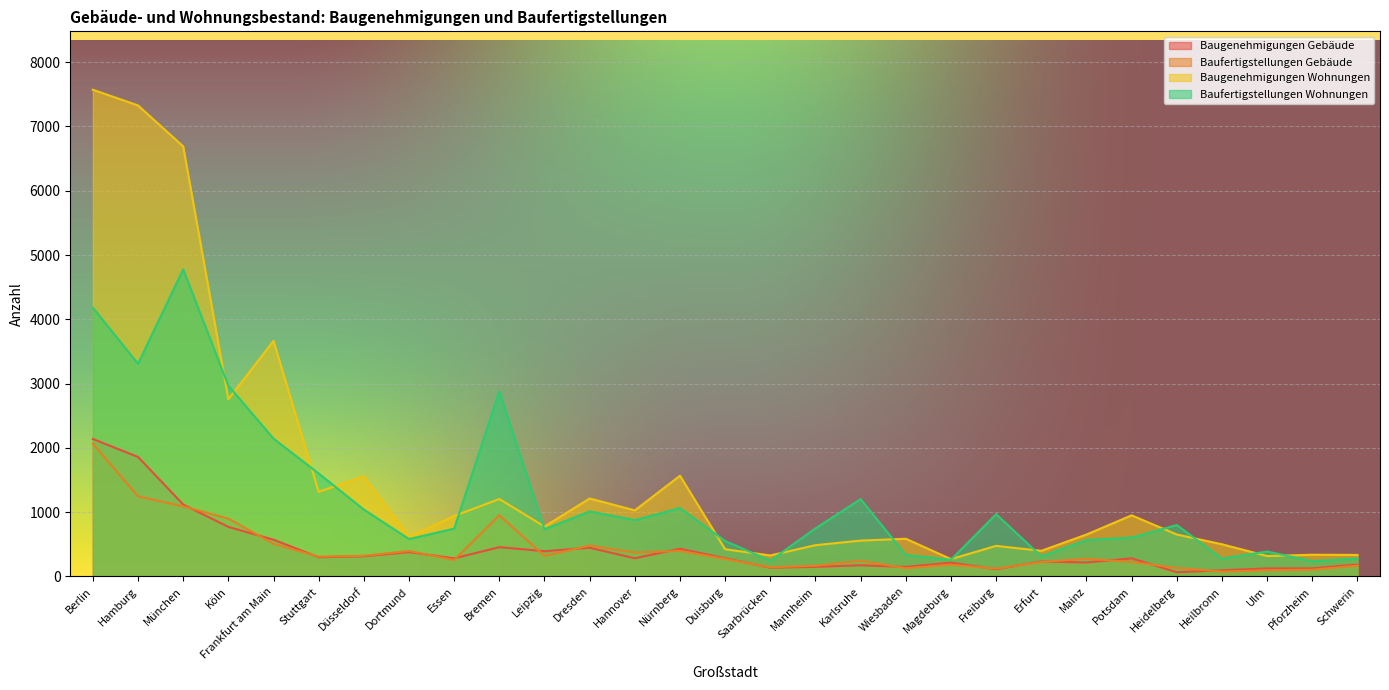

At which label does Baufertigstellungen Gebäude reach its minimum?

Heilbronn